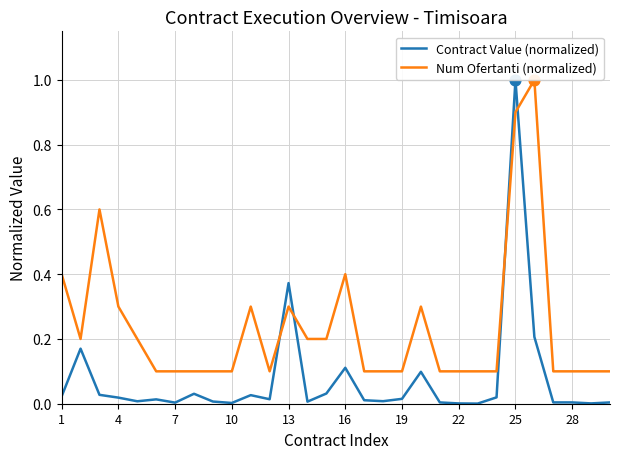

Which series has the largest range (max minus min)?

Contract Value (normalized)